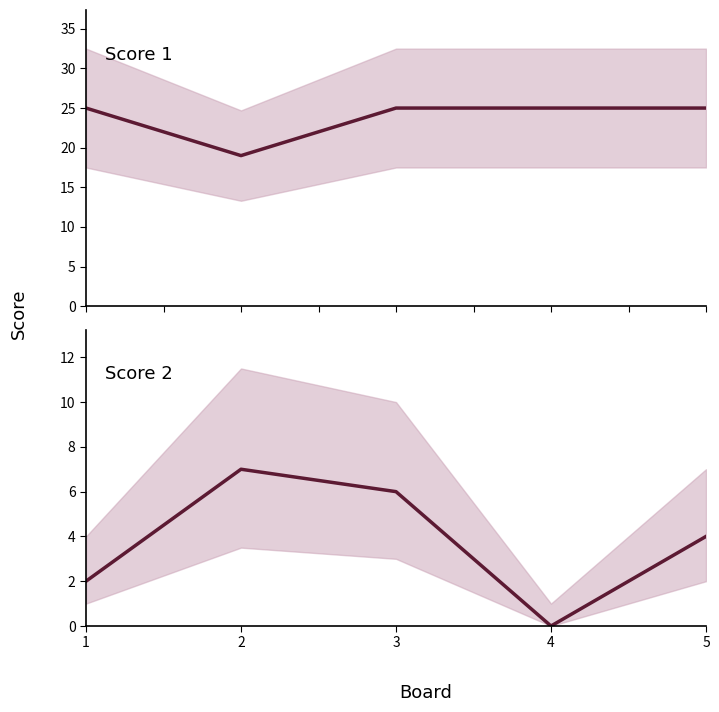

In Score 1, how many points are lower than both neighbors (excluding endpoints)?

1